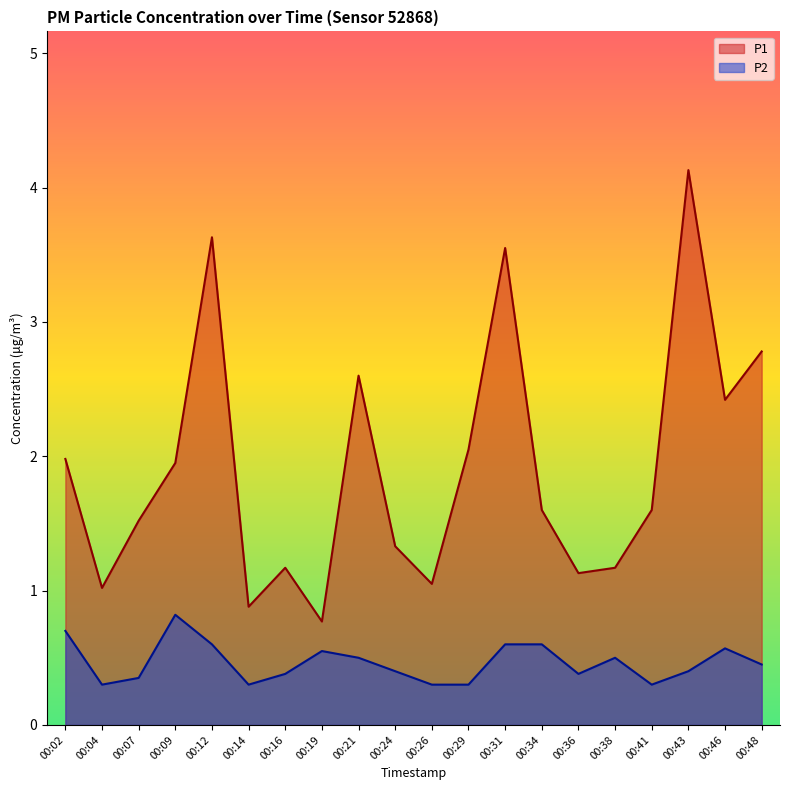

The P2 series shows 0.6 at 00:31. True or false?

True